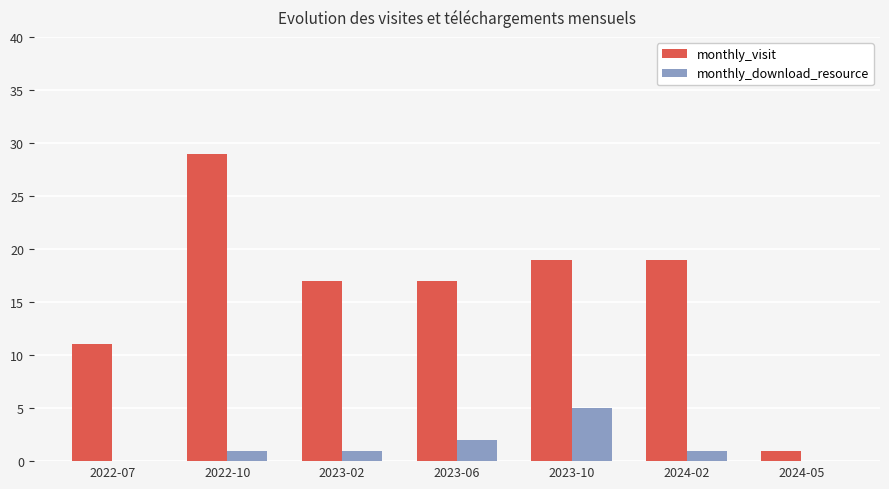

Is it true that monthly_visit equals 1 at 2024-05?

True